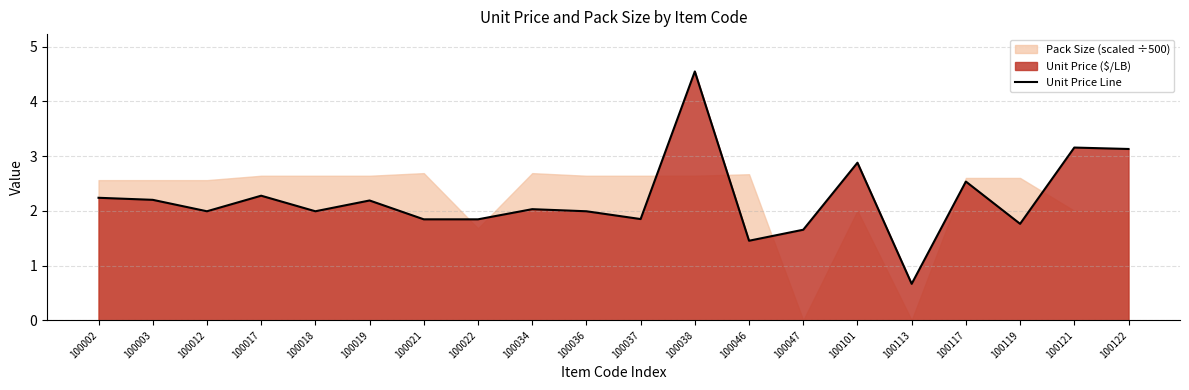

How many data points does each series have?

20